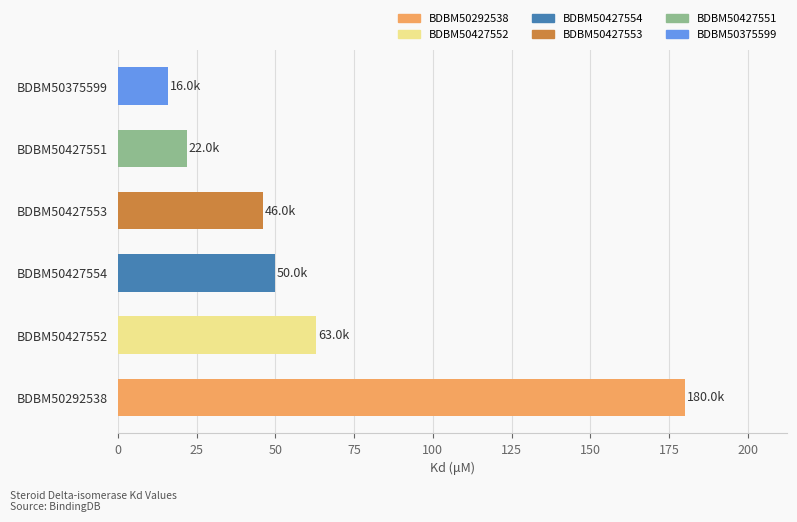

What is the average value?

62833